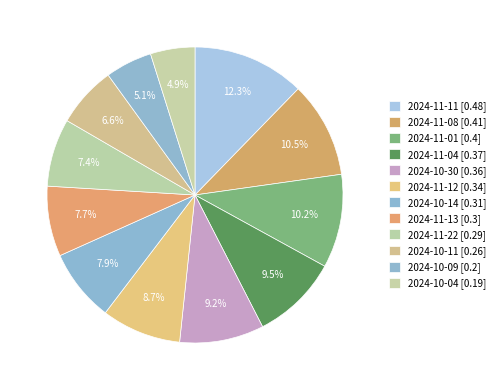

Count the number of slices in the pie.

12